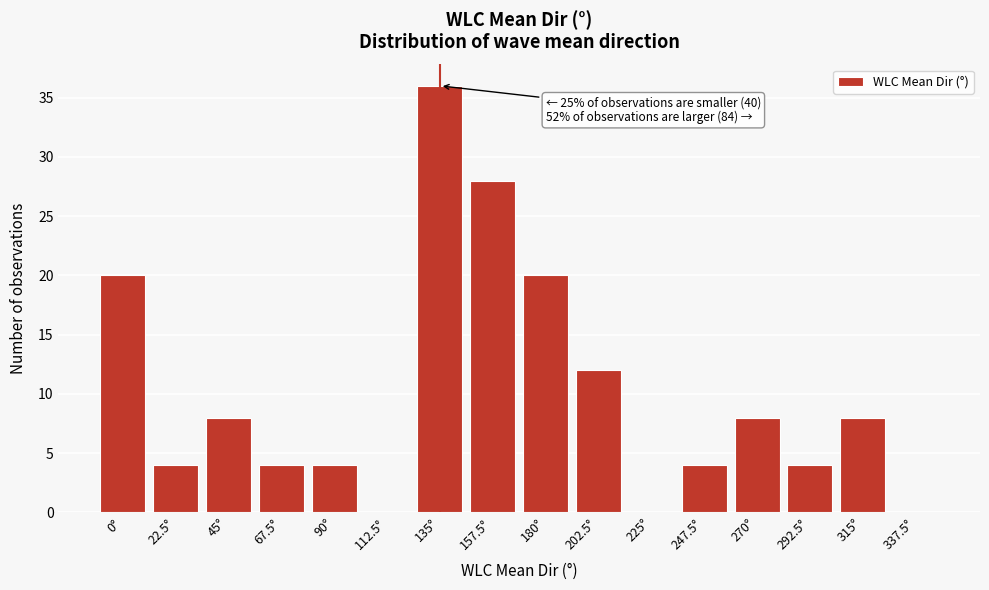

Reading left to right, transcribe all the data shown in this chart.

0°=20	22.5°=4	45°=8	67.5°=4	90°=4	112.5°=0	135°=36	157.5°=28	180°=20	202.5°=12	225°=0	247.5°=4	270°=8	292.5°=4	315°=8	337.5°=0